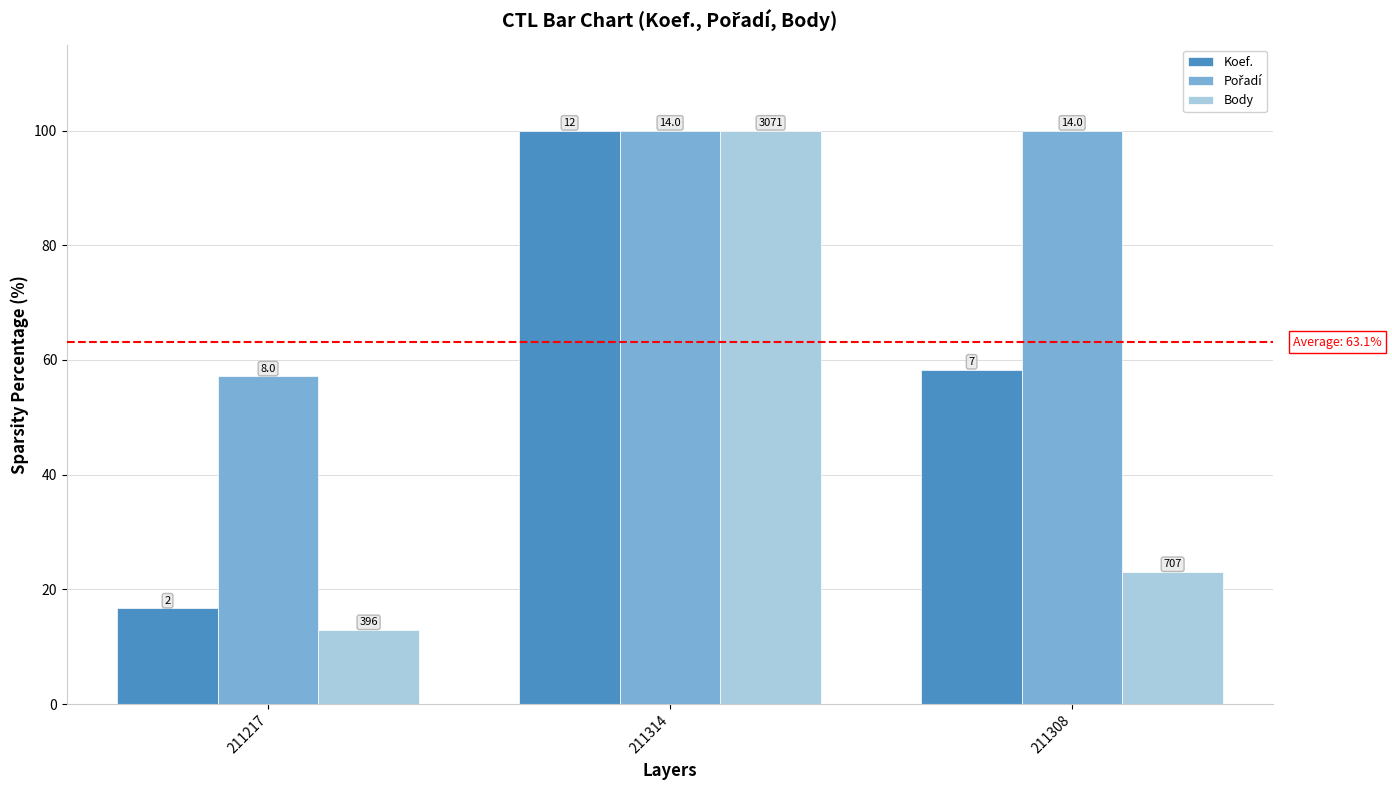

List the labels in order of Pořadí value, largest first.

211314, 211308, 211217